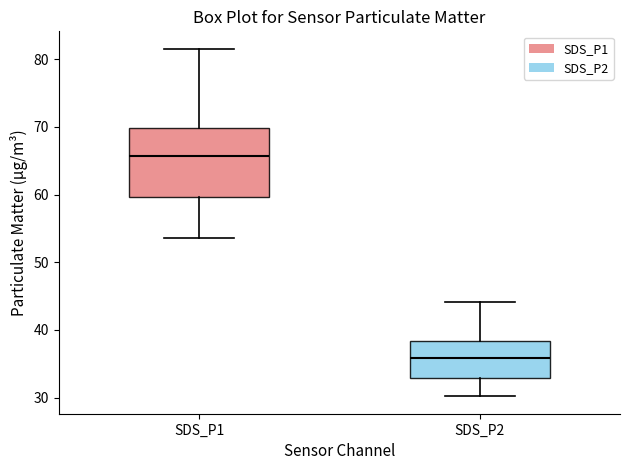

Which box's median line is the highest?

SDS_P1